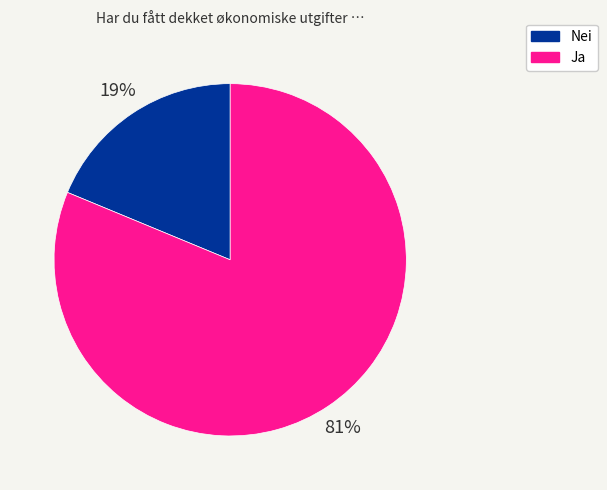

Rank the categories by value from highest to lowest.

Ja, Nei